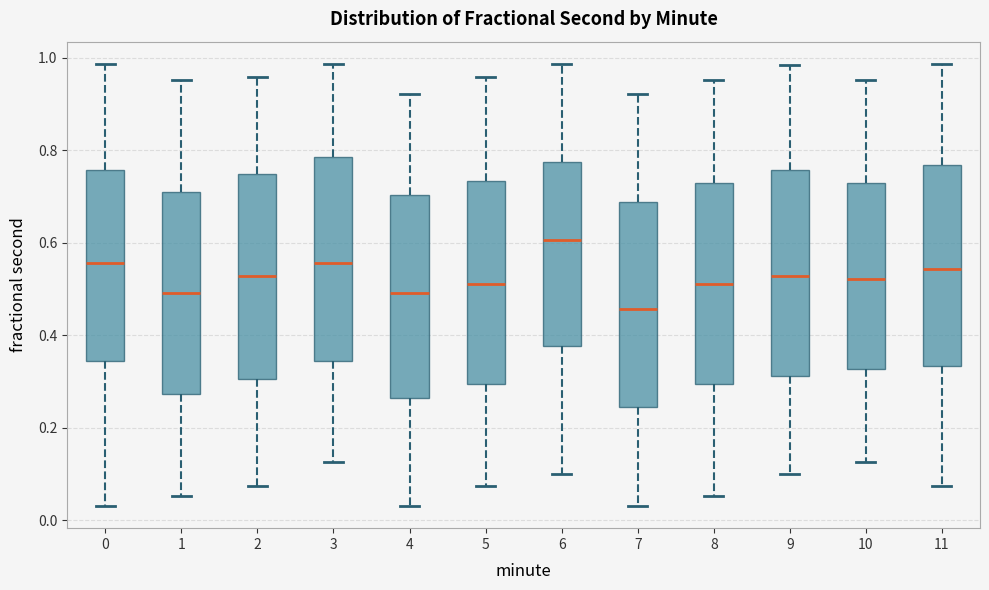

Reading left to right, transcribe this box plot: for each box, give where its median line is, the range the box spans, and where its two whiskers end, as read against the y-axis. The values are not printed on the chart, so give them approximately, as read against the axis.

0: median 0.56, box 0.34 to 0.76, whiskers 0.04 to 0.98
1: median 0.50, box 0.28 to 0.70, whiskers 0.06 to 0.96
2: median 0.52, box 0.30 to 0.74, whiskers 0.08 to 0.96
3: median 0.56, box 0.34 to 0.78, whiskers 0.12 to 0.98
4: median 0.50, box 0.26 to 0.70, whiskers 0.04 to 0.92
5: median 0.52, box 0.30 to 0.74, whiskers 0.08 to 0.96
6: median 0.60, box 0.38 to 0.78, whiskers 0.10 to 0.98
7: median 0.46, box 0.24 to 0.68, whiskers 0.04 to 0.92
8: median 0.52, box 0.30 to 0.72, whiskers 0.06 to 0.96
9: median 0.52, box 0.32 to 0.76, whiskers 0.10 to 0.98
10: median 0.52, box 0.32 to 0.72, whiskers 0.12 to 0.96
11: median 0.54, box 0.34 to 0.76, whiskers 0.08 to 0.98